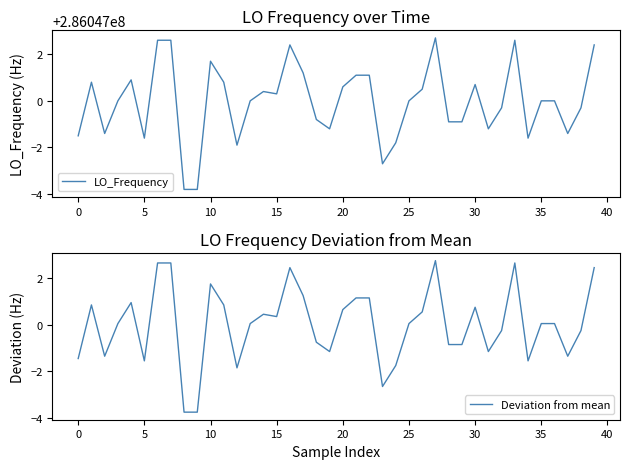

Rank the series at 13 from highest to lowest value.

LO_Frequency, Deviation from mean